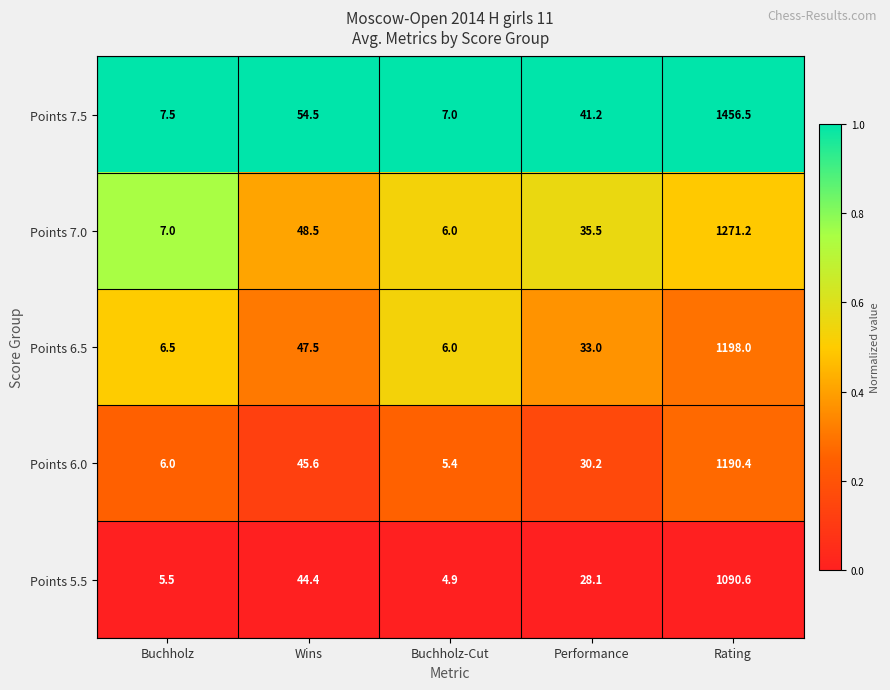

Which series has the largest total across all categories?

Points 7.5